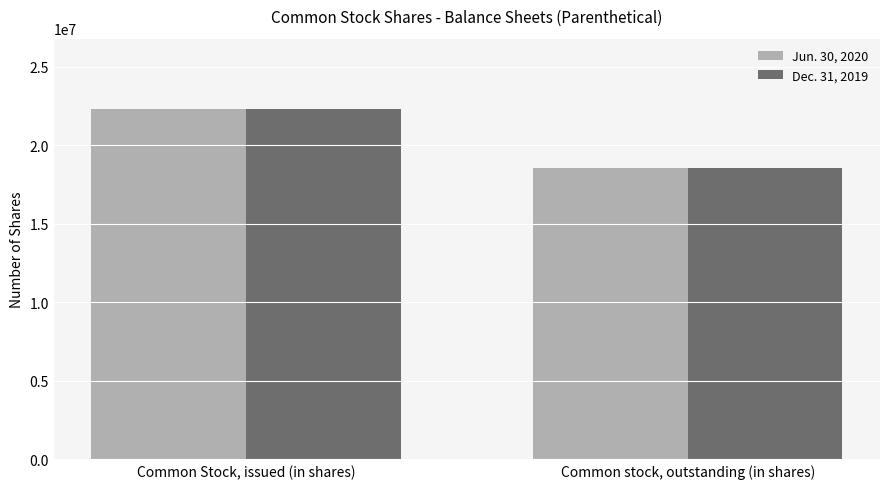

Read the Dec. 31, 2019 value at Common Stock, issued (in shares).

22331142